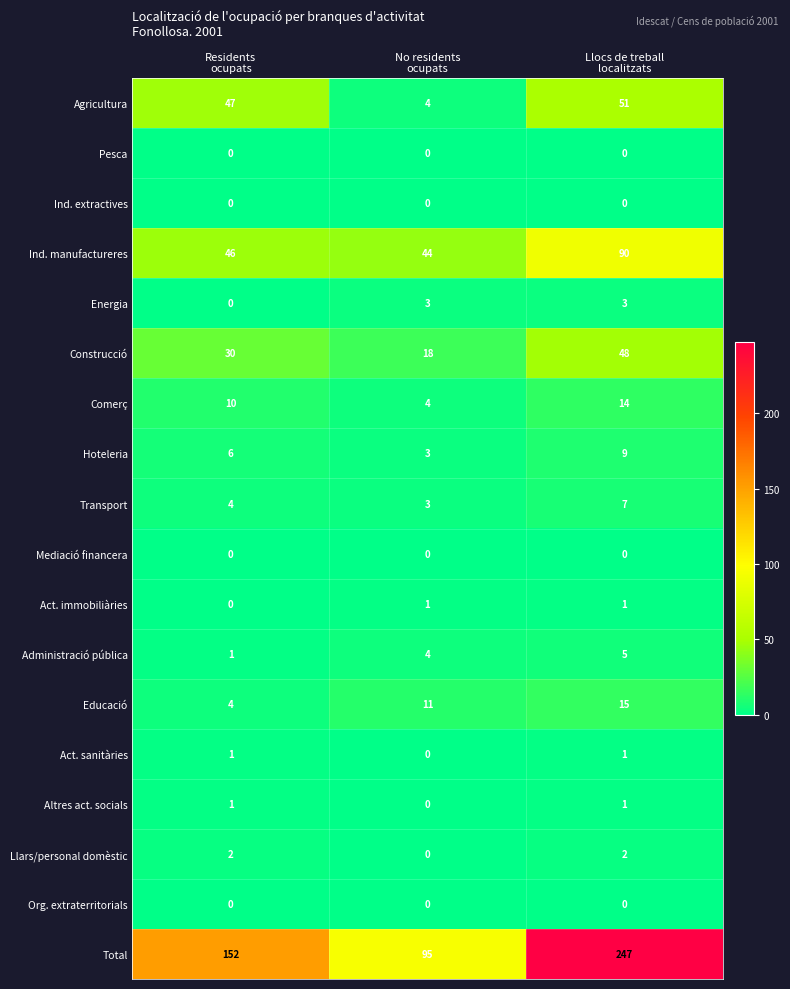

What is the sum of all Agricultura values?

102